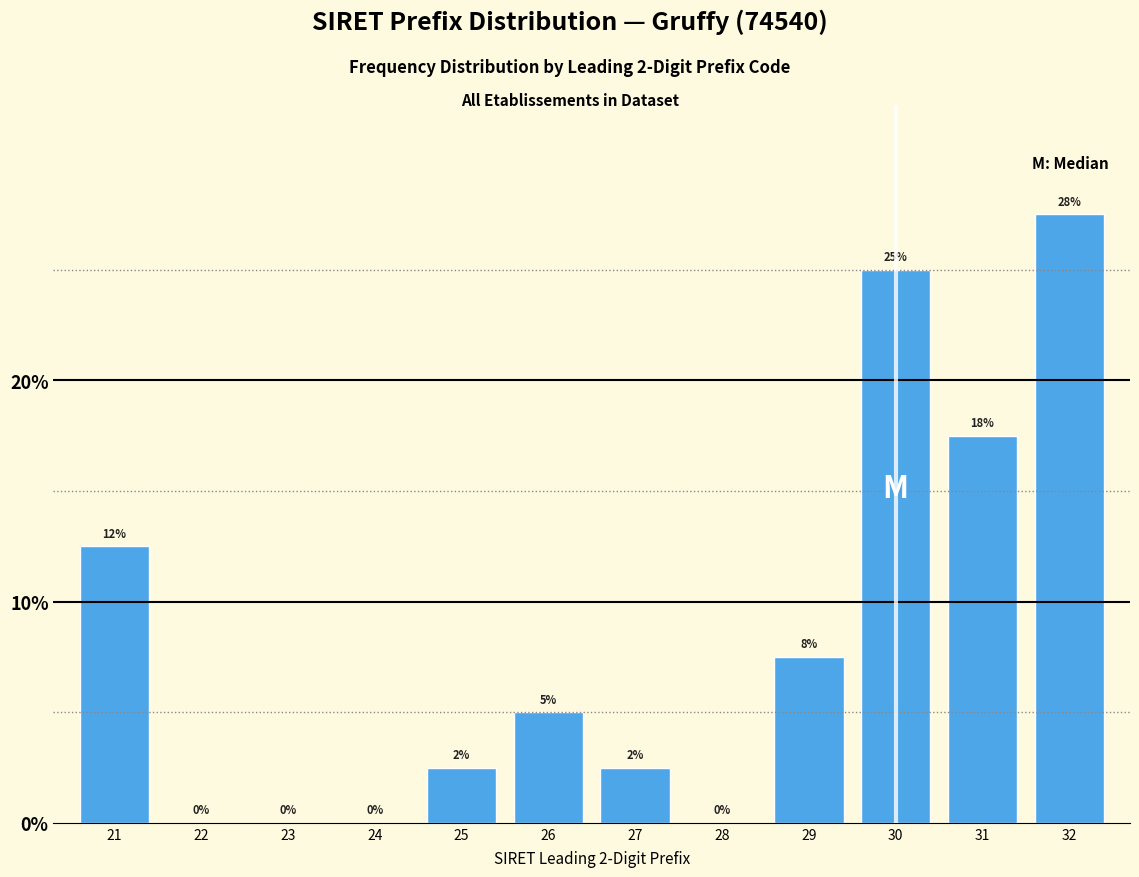

The chart shows a value of 0.0 at 24. True or false?

True